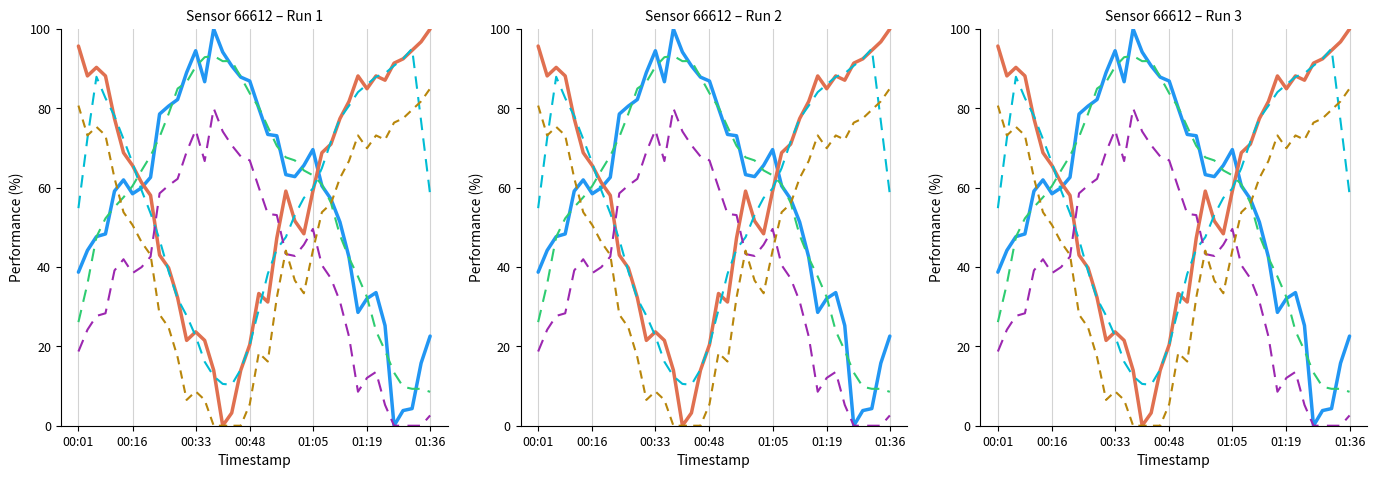

How many values in the humidity series are below 61?

20